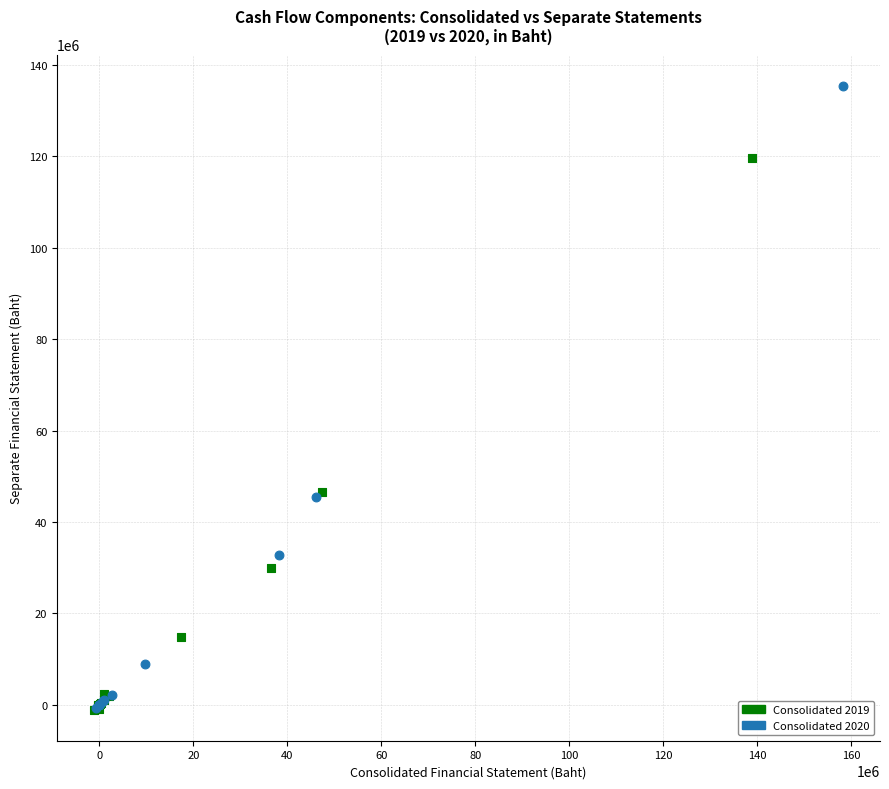

Which series has the largest Y range (max minus min)?

Consolidated 2020